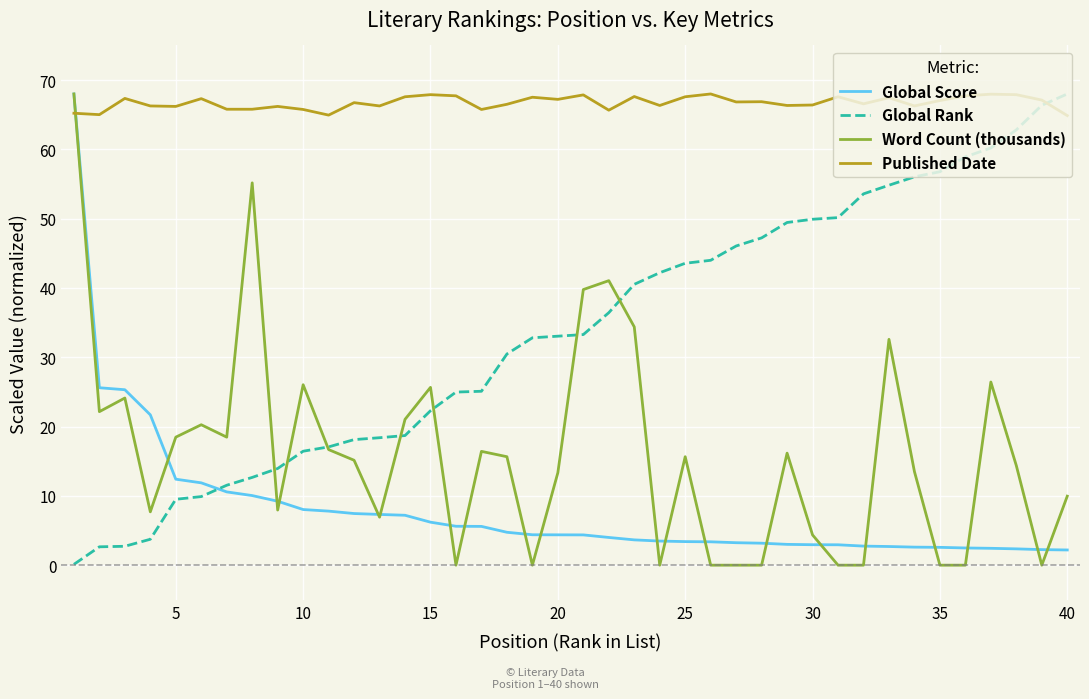

What is the greatest value displayed?

68.0